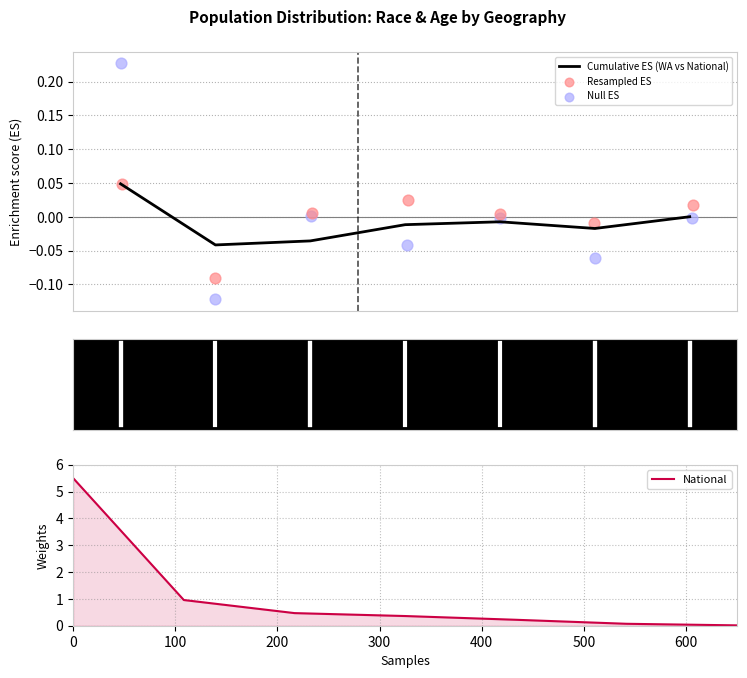

At how many categories does at least one series exceed 3?

1